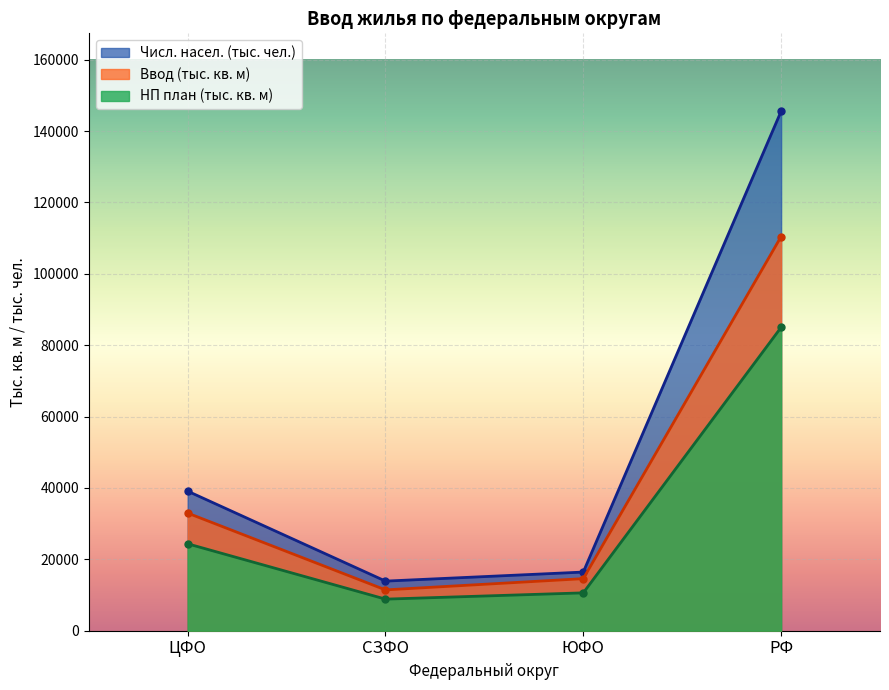

Reading left to right, list all the values displayed in this chart.

Числ. насел. (тыс. чел.): 39104.4	13901.1	16434.9	145557.6
Ввод (тыс. кв. м): 32964.1	11440.3	14592.9	110438.5
НП план (тыс. кв. м): 24356.0	8850.0	10609.0	84999.0